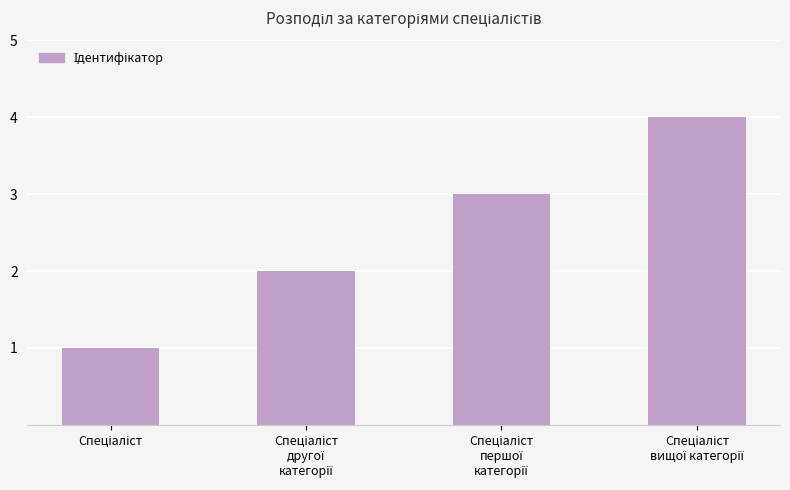

What is the greatest value displayed?

4